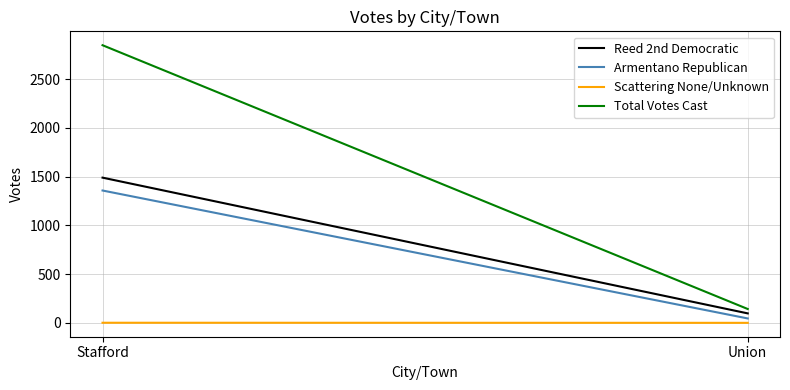

Reading right to left, what are all the values shown in this chart?

Reed 2nd Democratic: Union=97	Stafford=1490
Armentano Republican: Union=45	Stafford=1358
Scattering None/Unknown: Union=0	Stafford=1
Total Votes Cast: Union=142	Stafford=2849